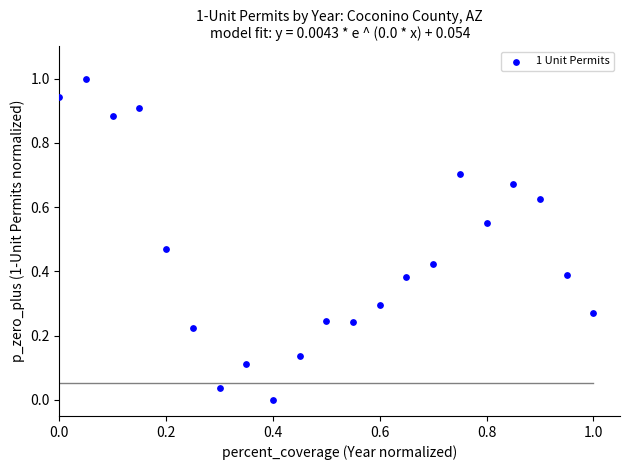

What is the range of X values (max minus min)?

1.0